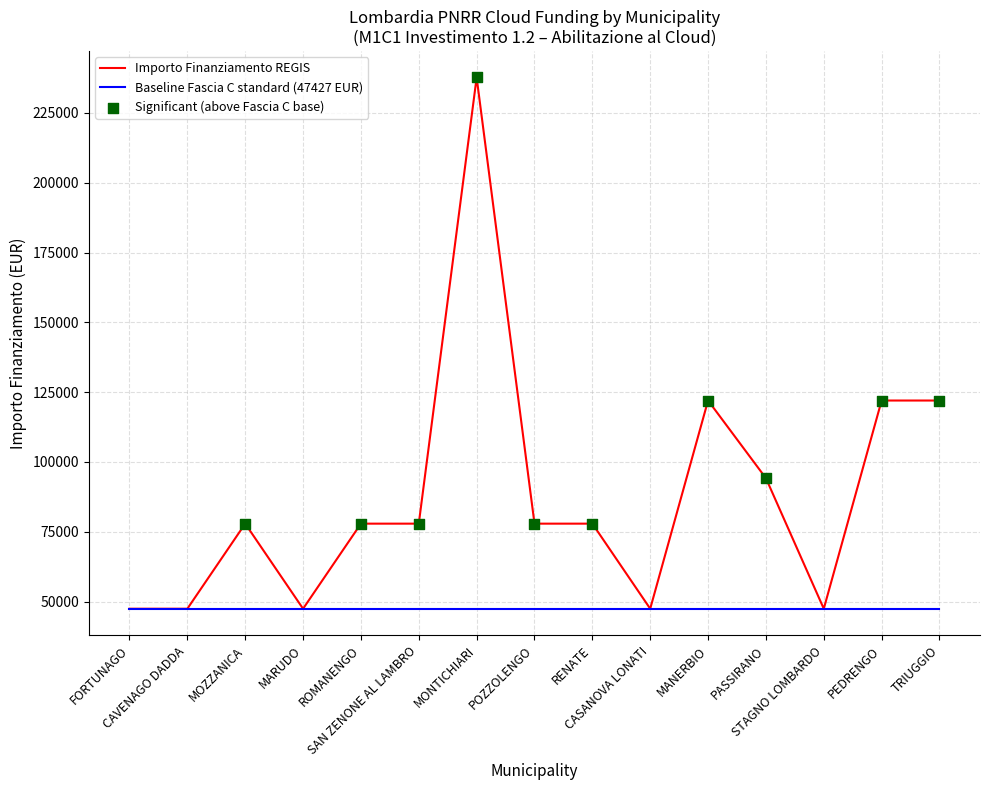

At how many categories does at least one series exceed 138354?

1